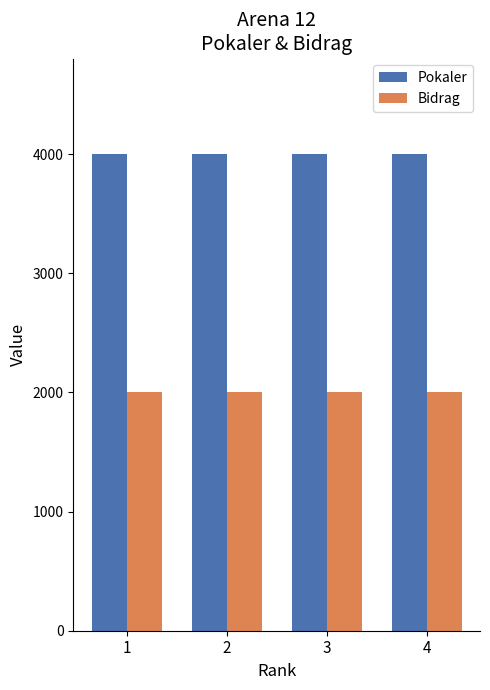

How many data points in Bidrag are above 2000?

1